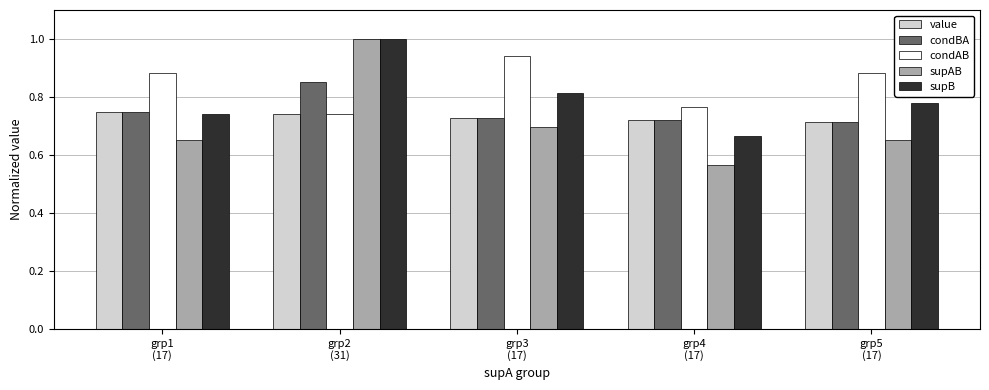

Are the bars horizontal?

No